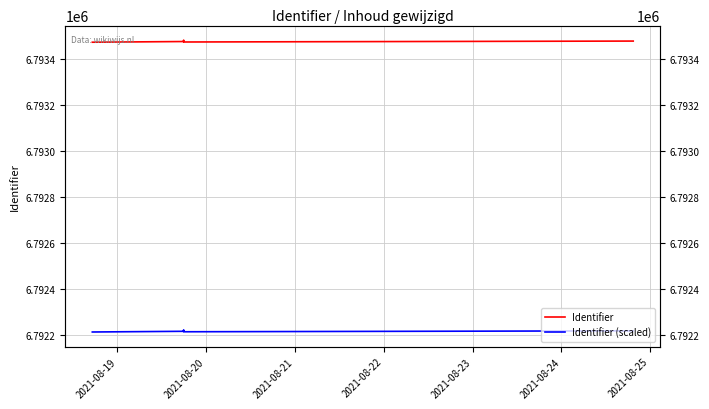

True or false: Identifier and Identifier (scaled) cross at least once.

False